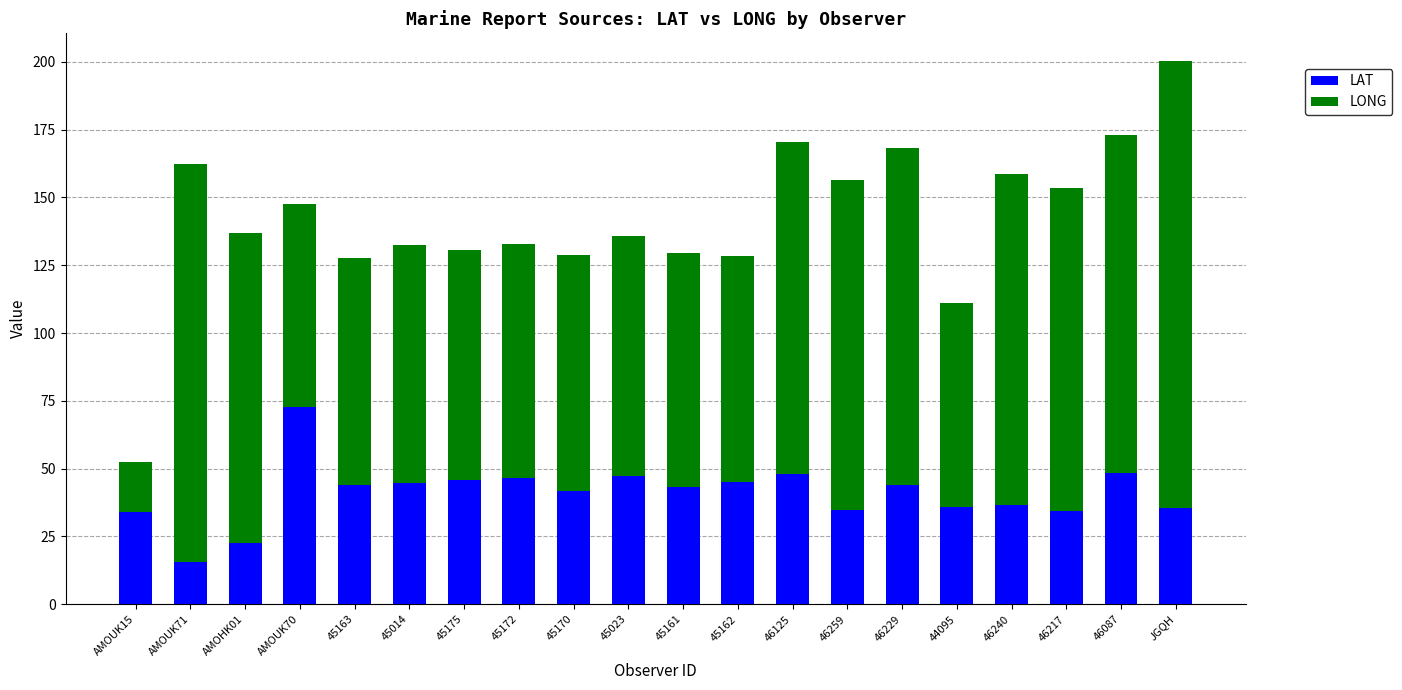

What is the total value across all series at 45162?

128.3